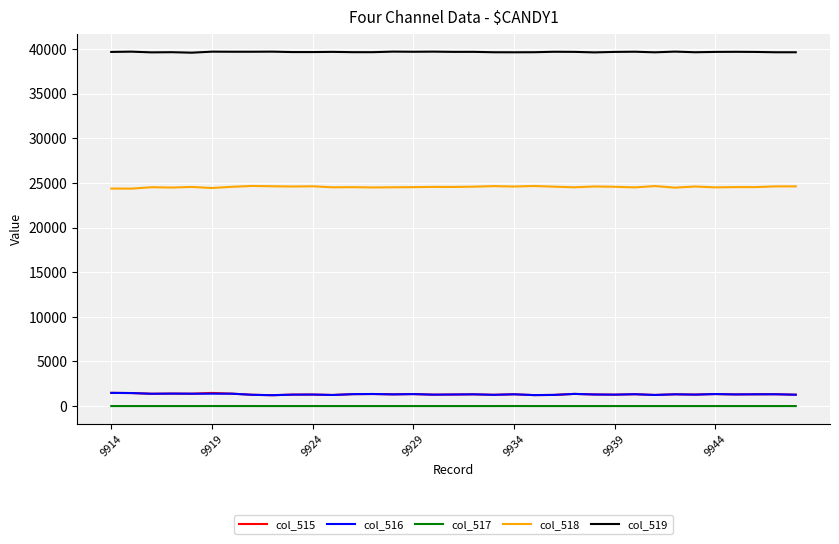

True or false: col_517 and col_518 cross at least once.

False